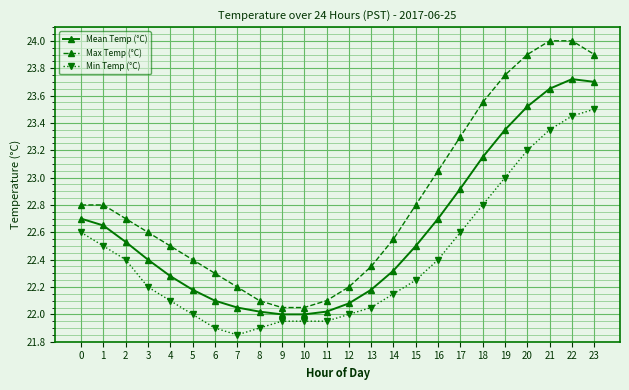

Is it true that Max Temp (°C) equals 39.2 at 13?

False